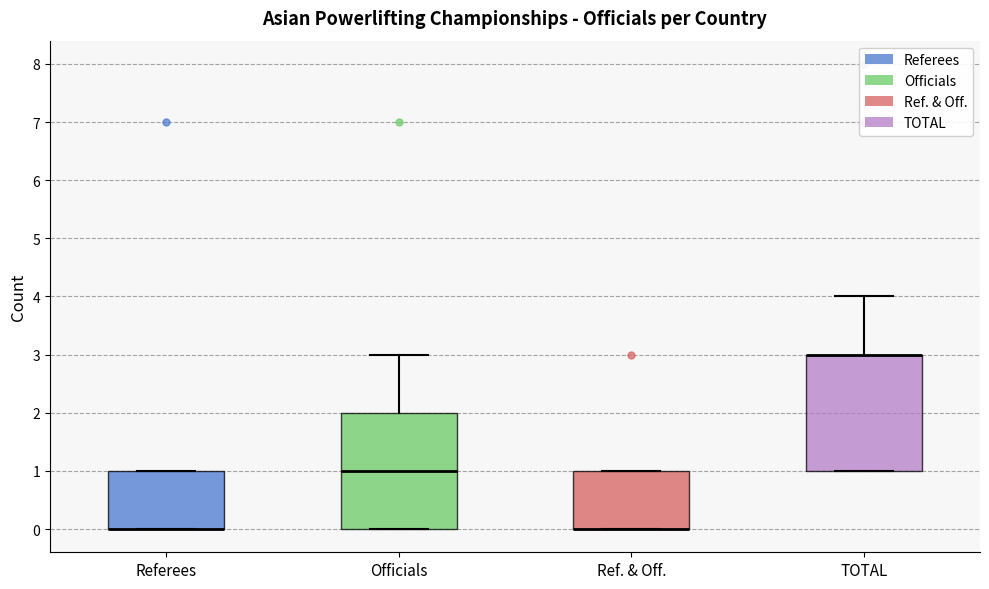

Reading left to right, read every box against the y-axis: the position of its median line, the range the box covers, and the ends of its whiskers. The values are not printed on the chart, so give them approximately, as read against the axis.

Referees: median 0 (drawn on the box's lower edge), box 0 to 1, whiskers 0 to 1
Officials: median 1, box 0 to 2, whiskers 0 to 3
Ref. & Off.: median 0 (drawn on the box's lower edge), box 0 to 1, whiskers 0 to 1
TOTAL: median 3 (drawn on the box's upper edge), box 1 to 3, whiskers 1 to 4